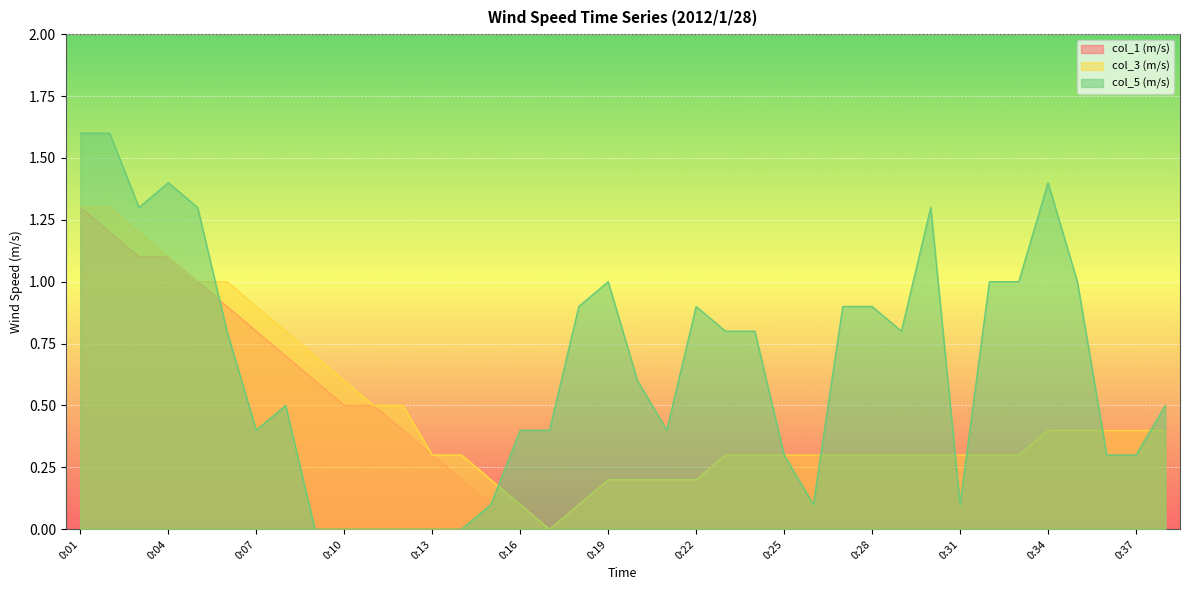

True or false: col_1 (m/s) has more than 0 points higher than both neighbors.

False